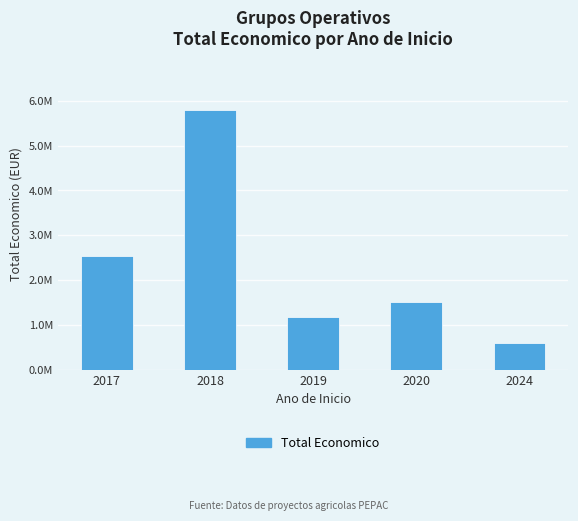

Does the chart contain any negative values?

No